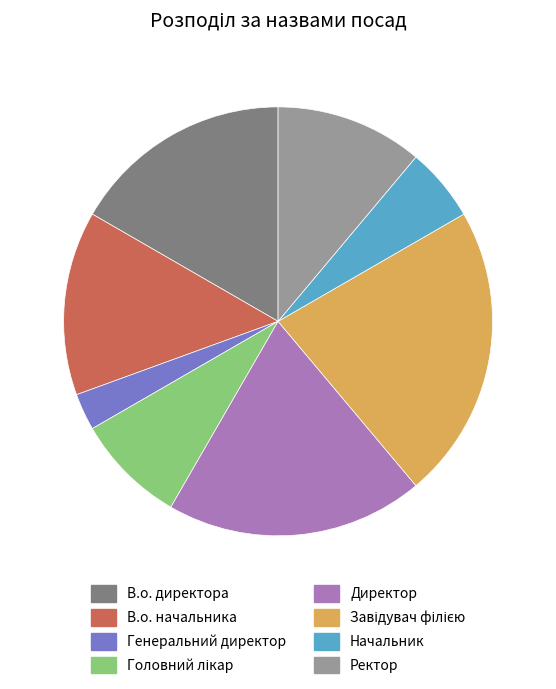

Do В.о. директора and Директор together represent more than half of the pie?

No